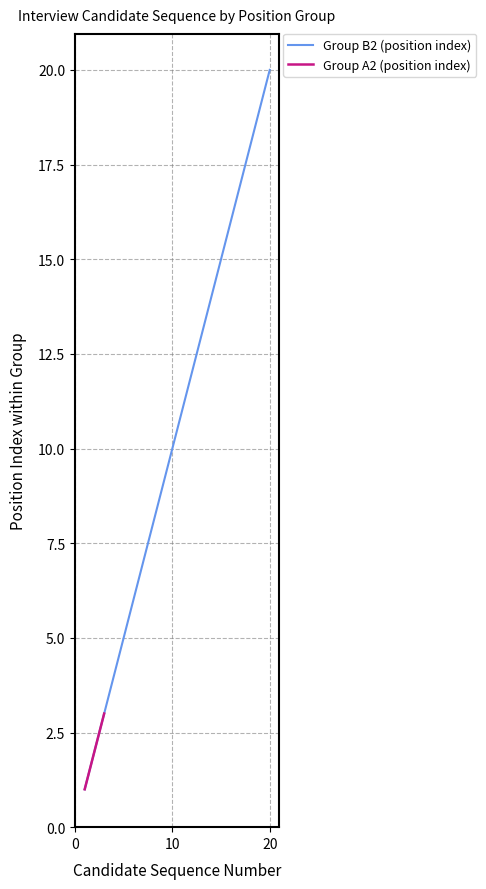

List the labels in order of value, smallest first.

1, 2, 3, 4, 5, 6, 7, 8, 9, 10, 11, 12, 13, 14, 15, 16, 17, 18, 19, 20